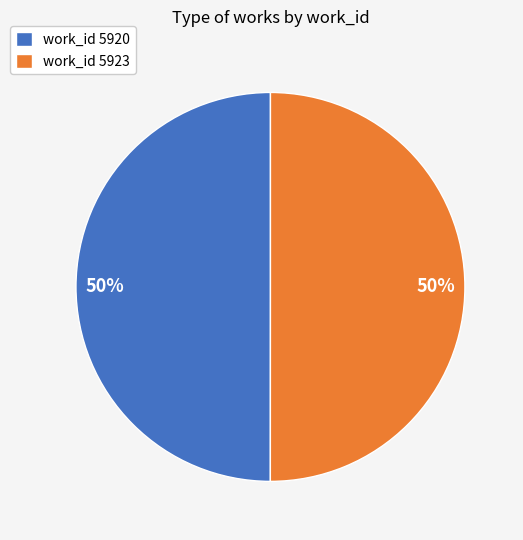

Combined, do work_id 5920 and work_id 5923 account for over 50%?

Yes